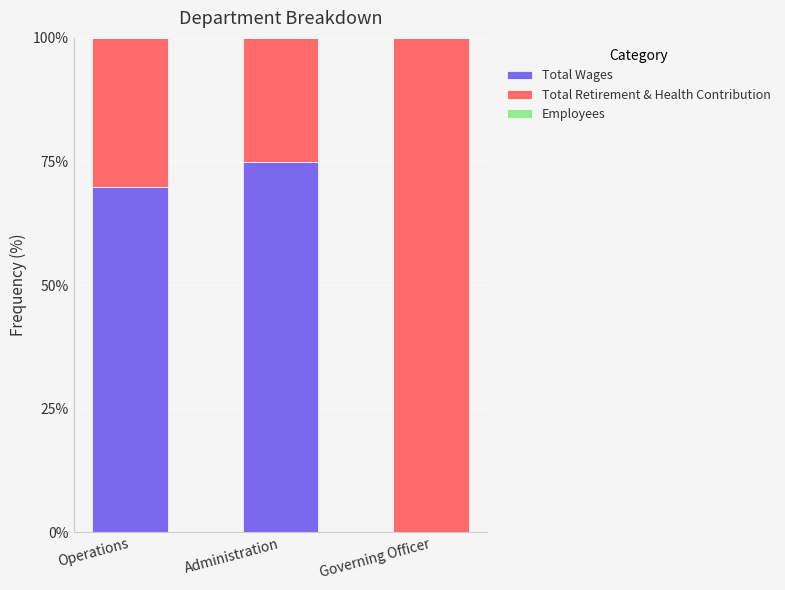

Does the chart contain stacked bars?

Yes